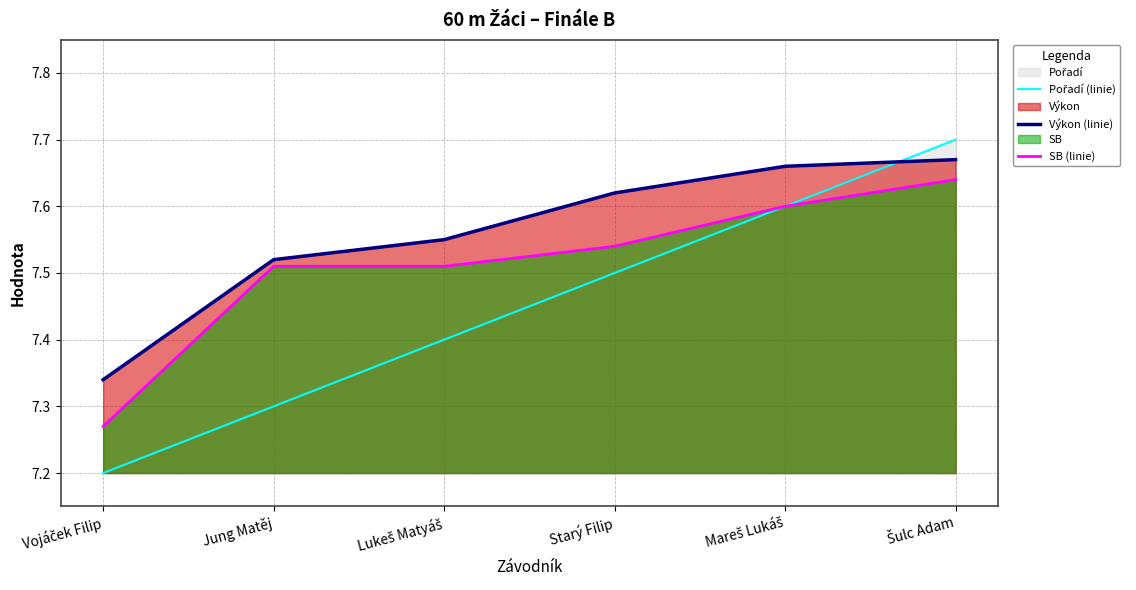

The Pořadí (linie) series shows 2.8 at Šulc Adam. True or false?

False